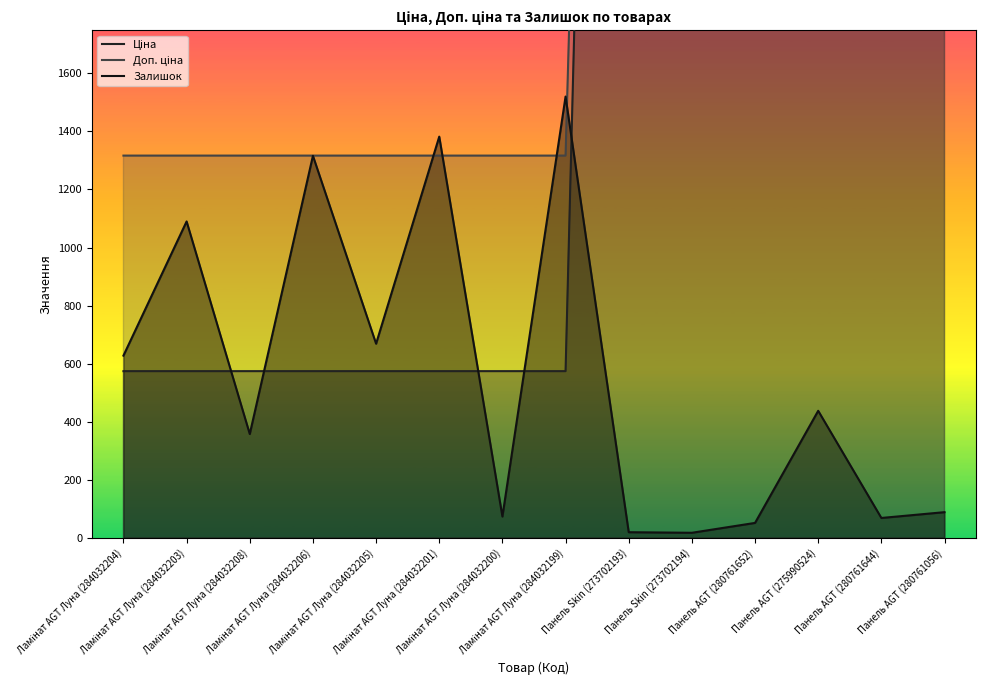

At which category does Залишок reach its first local valley?

Ламінат AGT Луна (284032208)